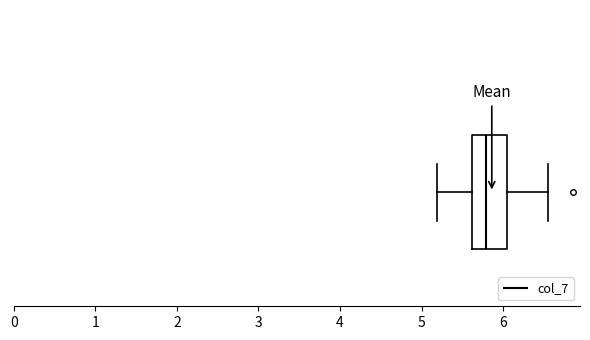

Transcribe this box plot: give where the median line is, the range the box spans, and where the two whiskers end, as read against the x-axis. The values are not printed on the chart, so give them approximately, as read against the axis.

median 5.8, box 5.6 to 6.1, whiskers 5.2 to 6.6